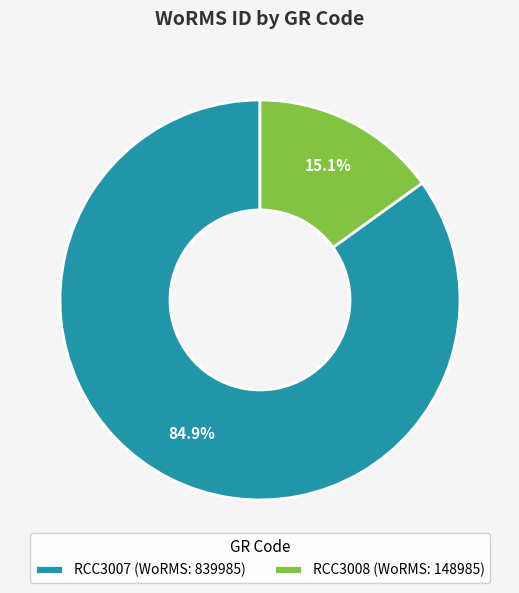

What is the total percentage of RCC3008 and RCC3007?

100.0%